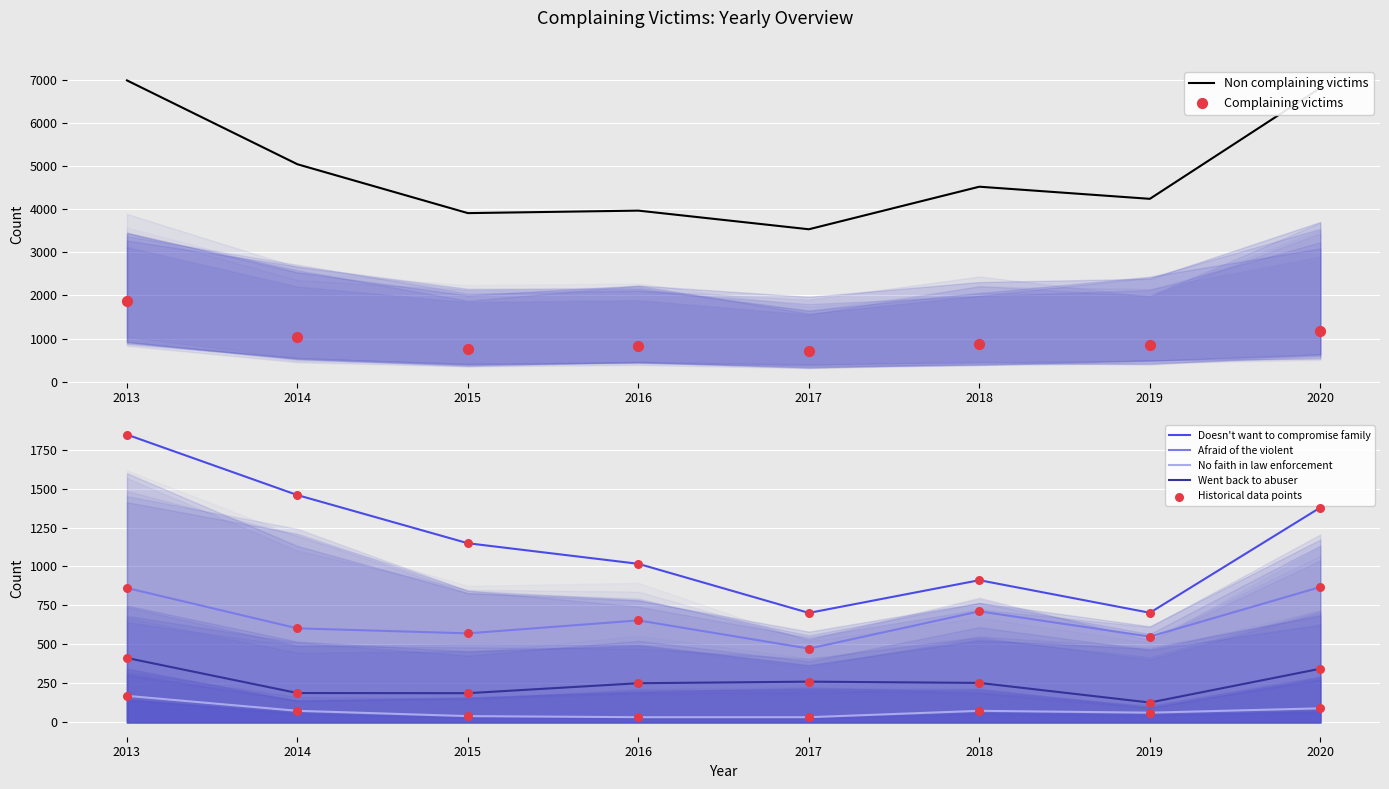

Is the value of Non complaining victims at 2017 greater than the value of Afraid of the violent at 2018?

Yes